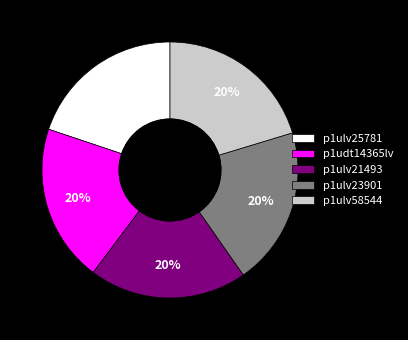

True or false: p1udt14365lv accounts for 10% of the total.

False